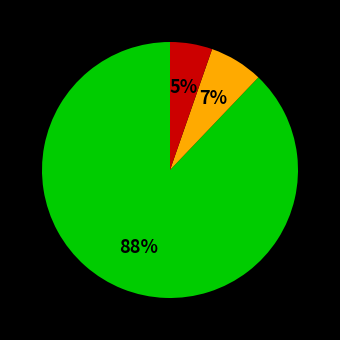

Is there any slice that represents more than half of the pie?

Yes